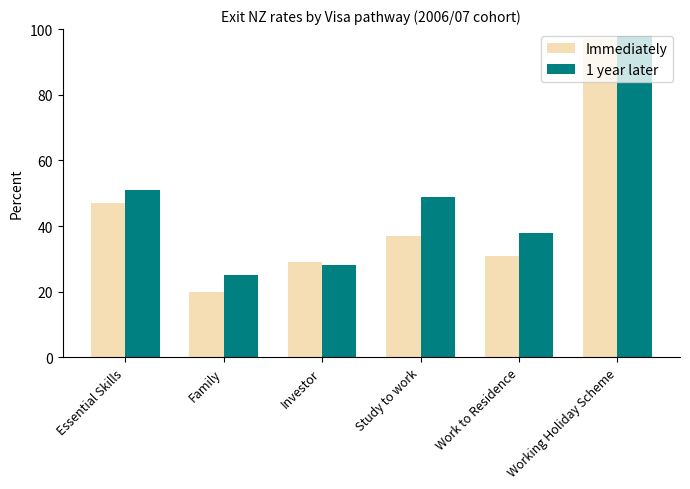

What value does the 1 year later series have at Investor?

28.0